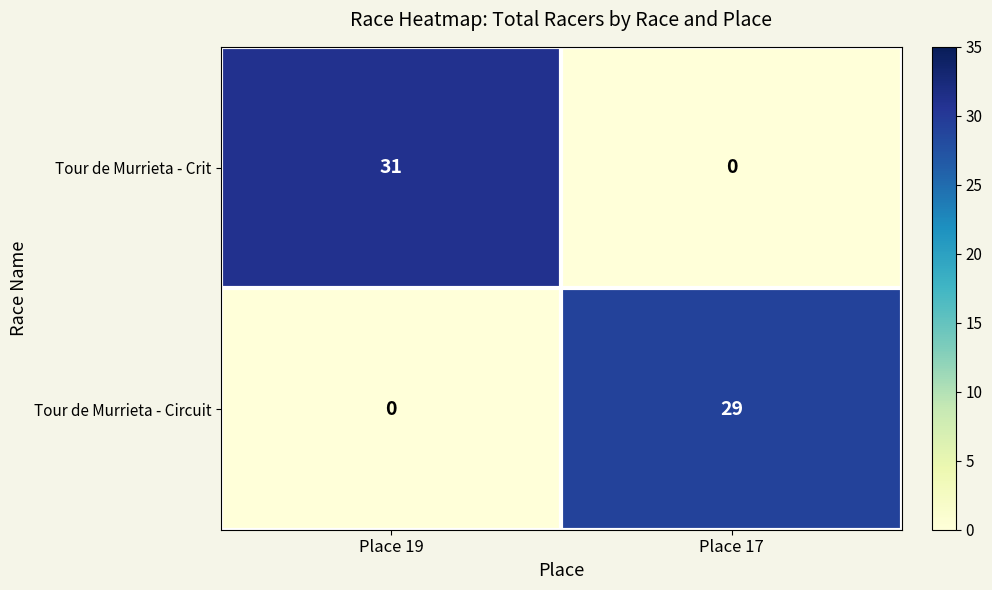

At which category is the sum across all series the highest?

Place 19